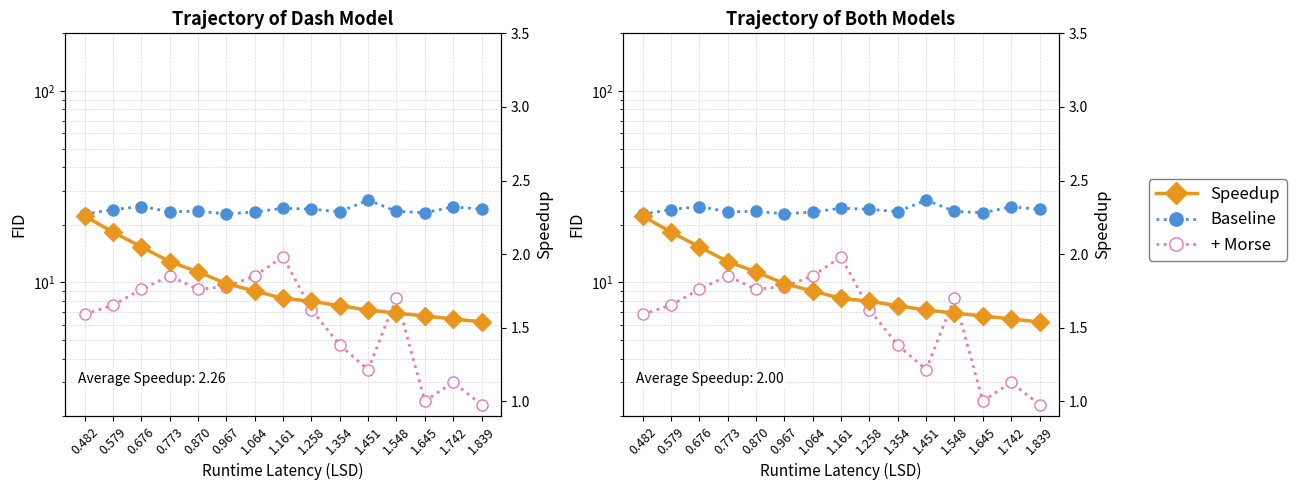

True or false: Baseline has more than 0 points higher than both neighbors.

True